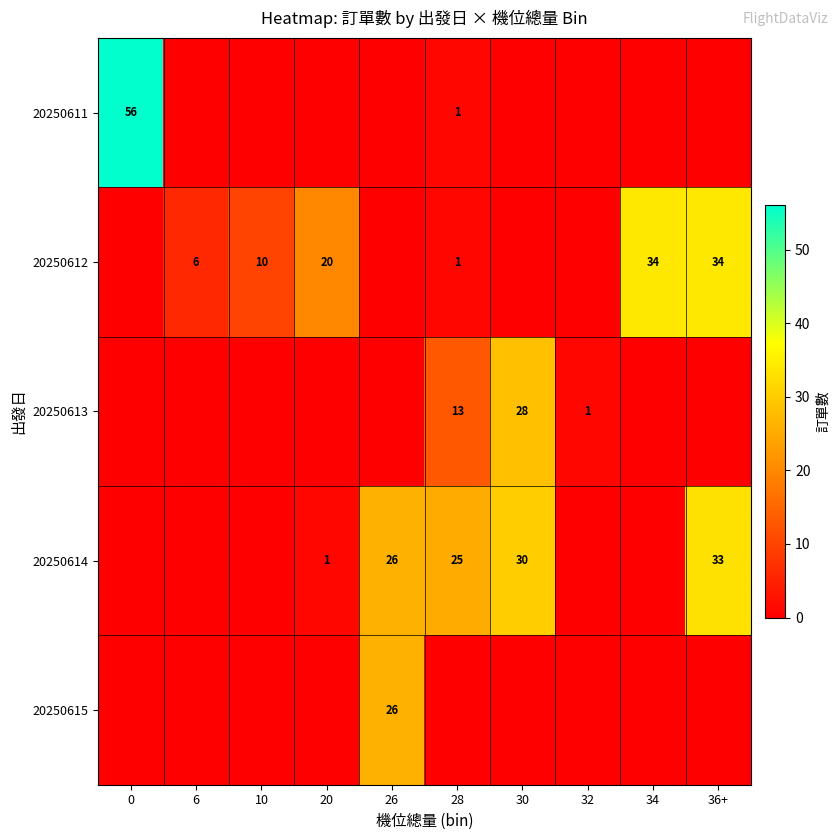

The 20250614 series shows 33 at 36+. True or false?

True